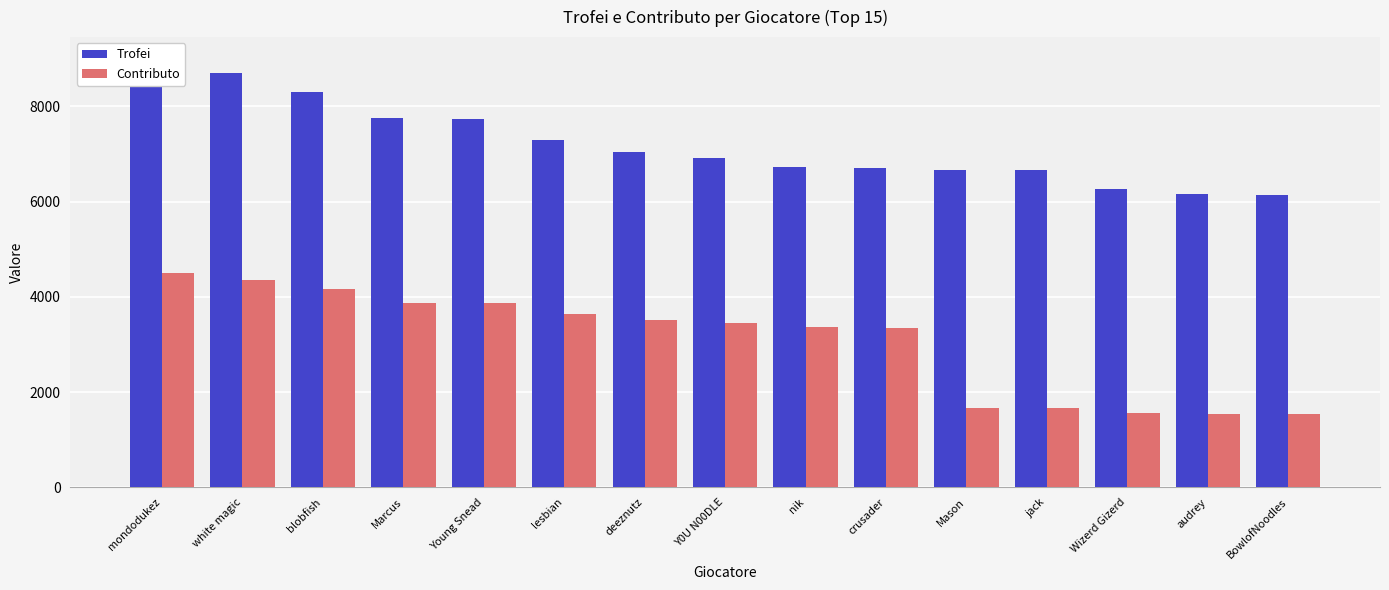

The Trofei series shows 4053 at Y0U N00DLE. True or false?

False